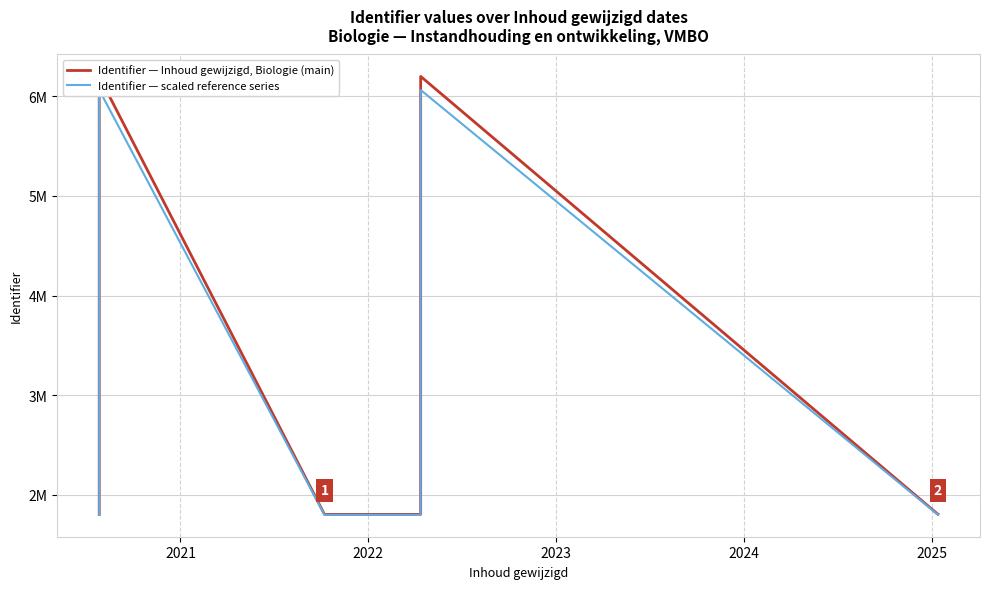

True or false: Identifier — Inhoud gewijzigd, Biologie (main) and Identifier — scaled reference series intersect in this chart.

False